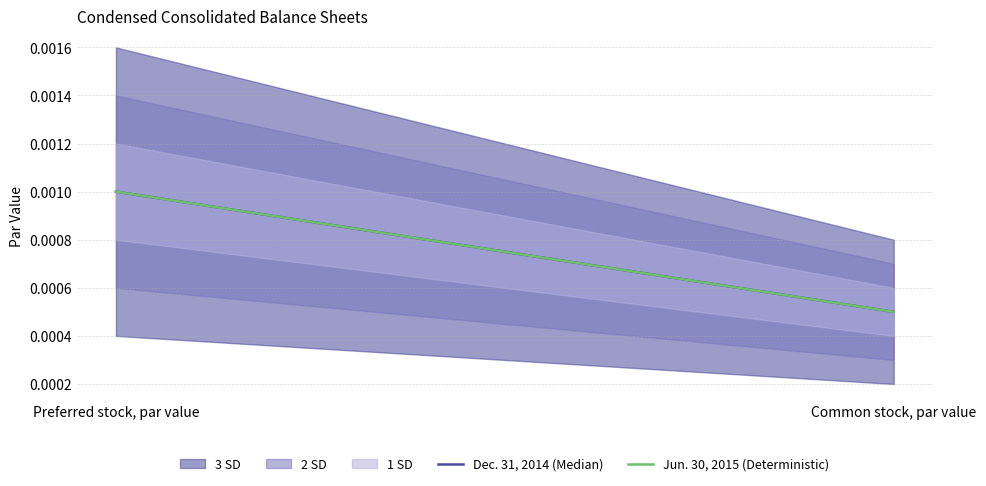

List the series in order of their peak value, lowest first.

Dec. 31, 2014 (Median), Jun. 30, 2015 (Deterministic)